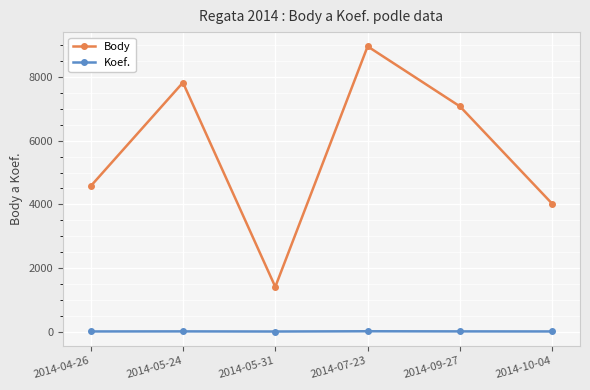

Is the value of Koef. at 2014-09-27 greater than the value of Body at 2014-07-23?

No